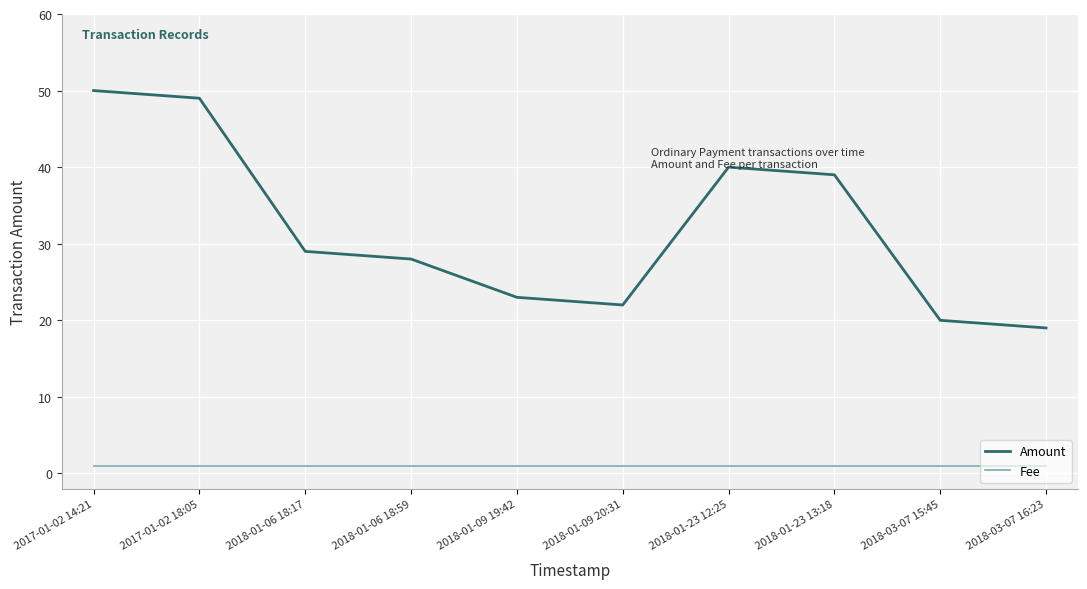

Rank the series by their average value, from highest to lowest.

Amount, Fee